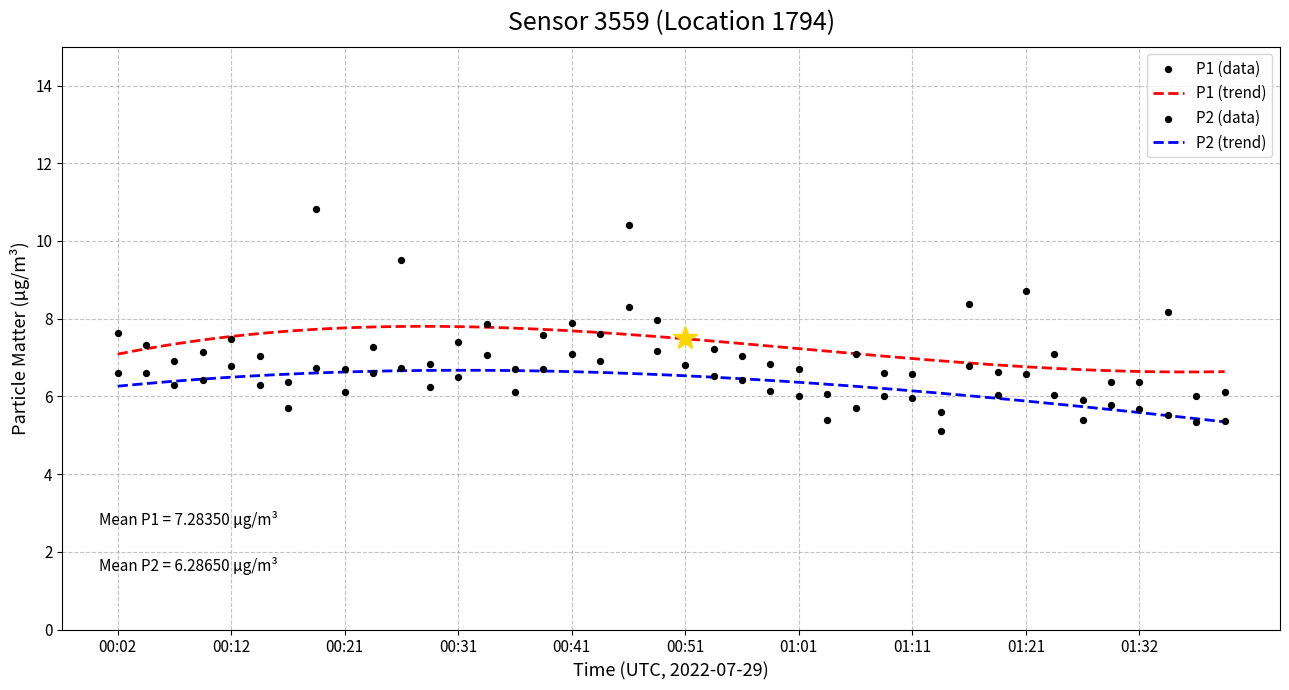

What is the total value across all series at 00:46?

18.7